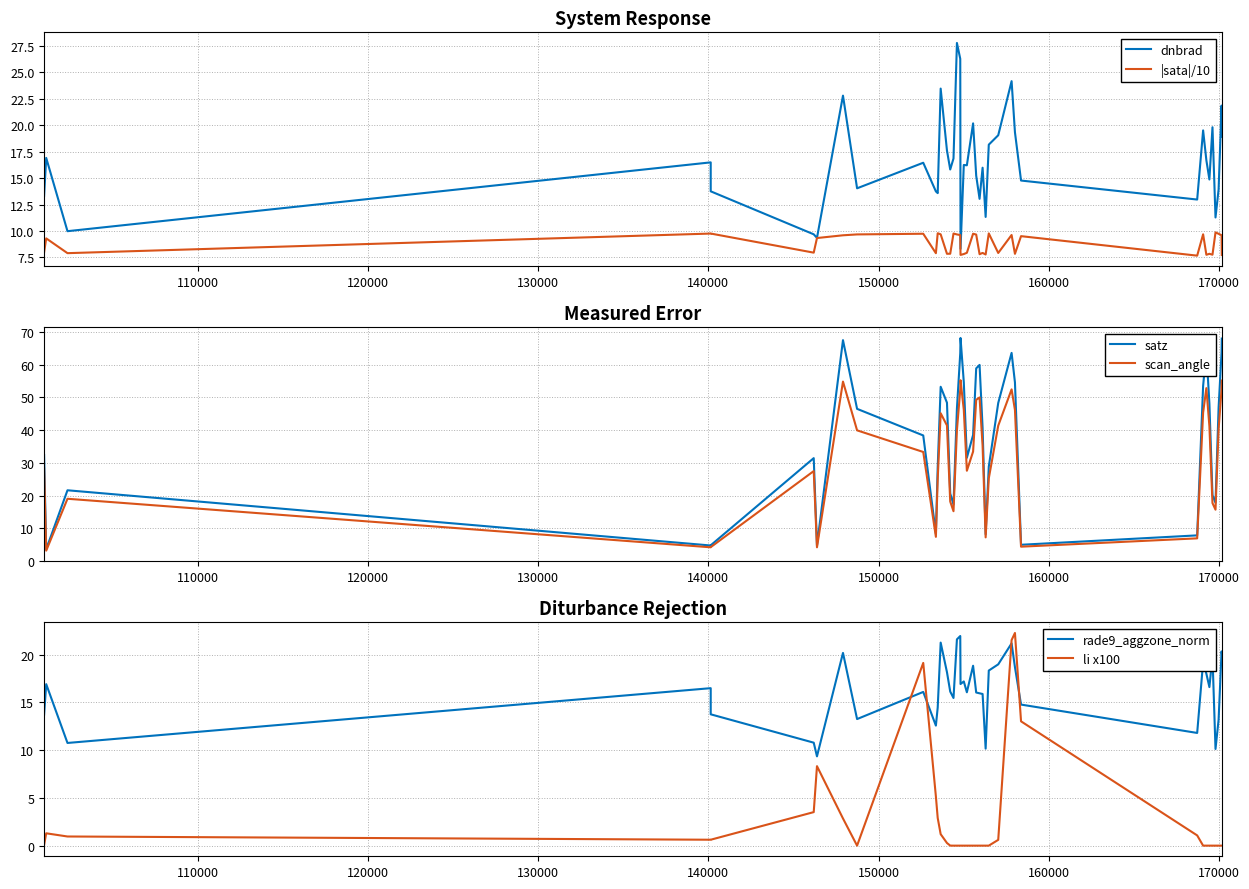

Which series has the widest spread of values?

satz